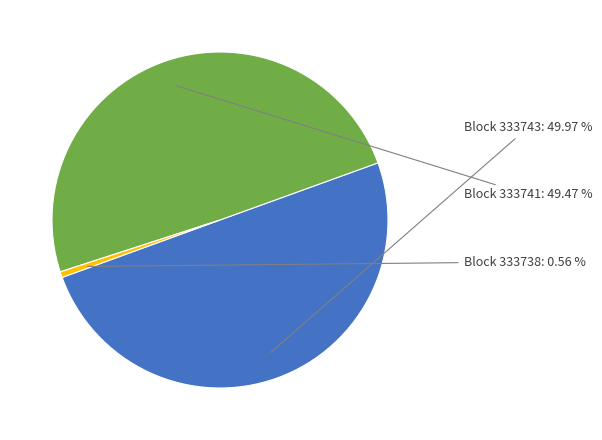

Is there a majority slice in this chart?

No